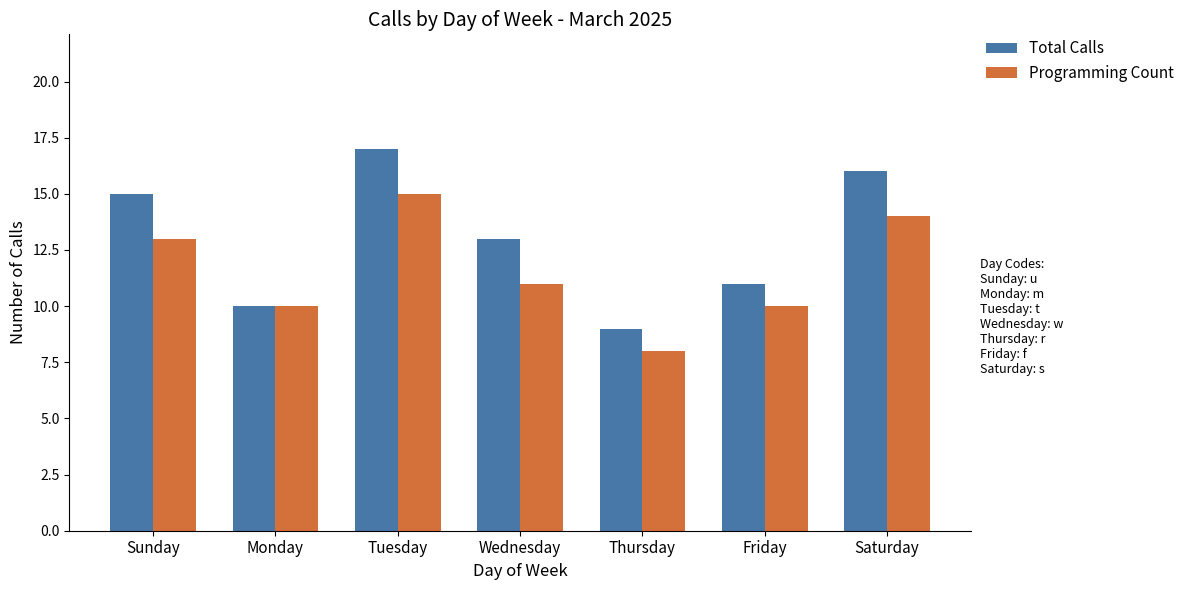

What is the average value of the Programming Count series?

12